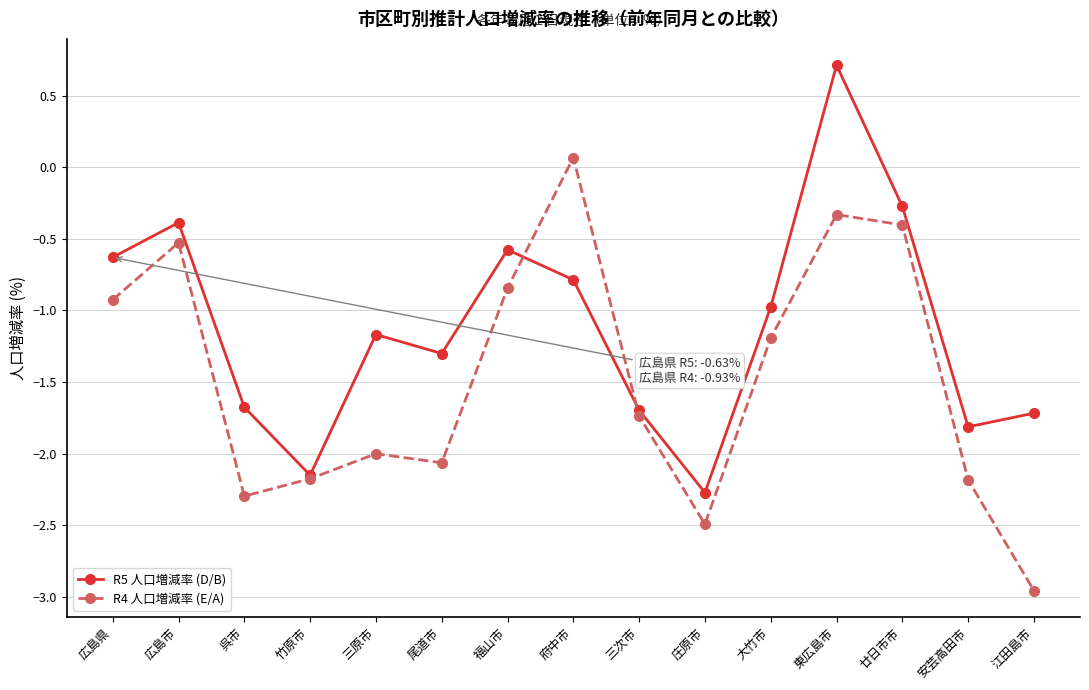

Which label corresponds to the largest value in the chart?

東広島市